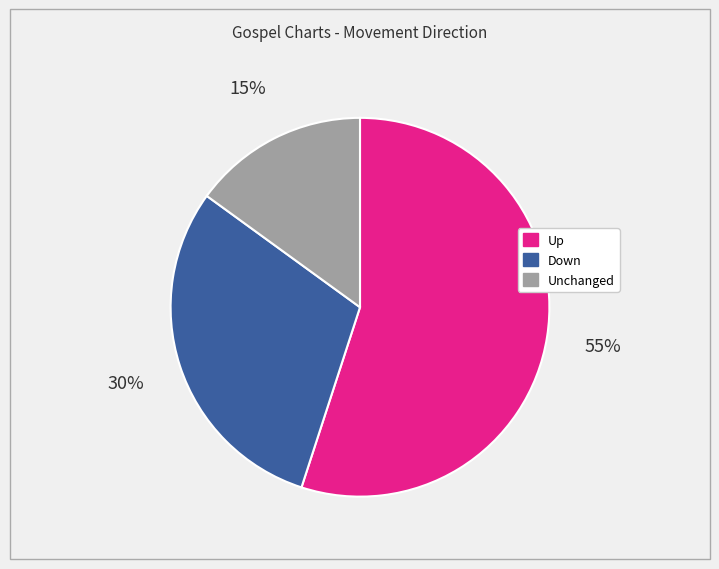

Is there any slice that represents more than half of the pie?

Yes